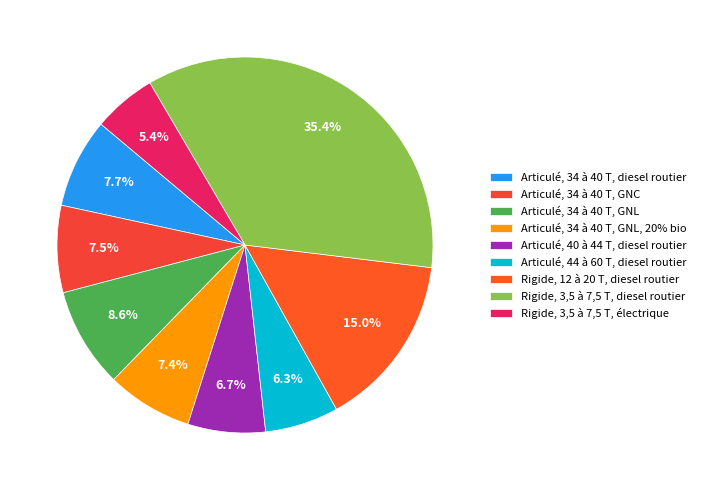

Is there any slice that represents more than half of the pie?

No